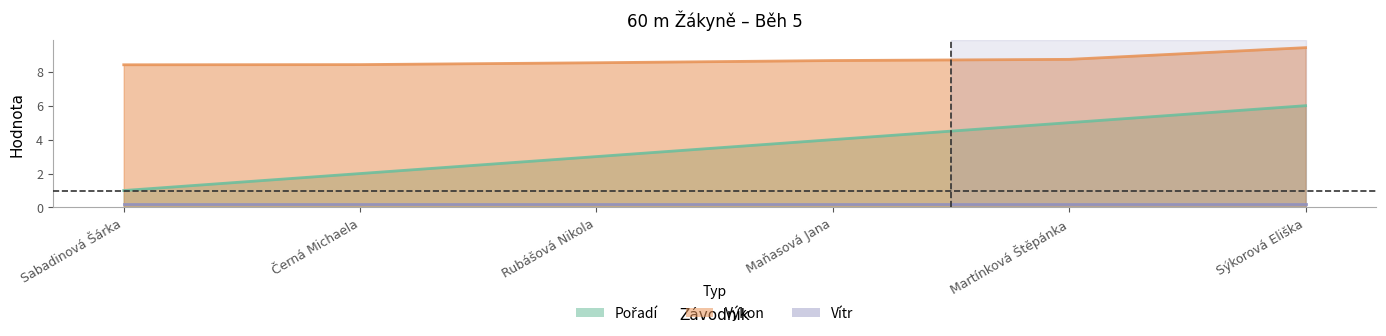

The Pořadí series shows 3.3 at Černá Michaela. True or false?

False